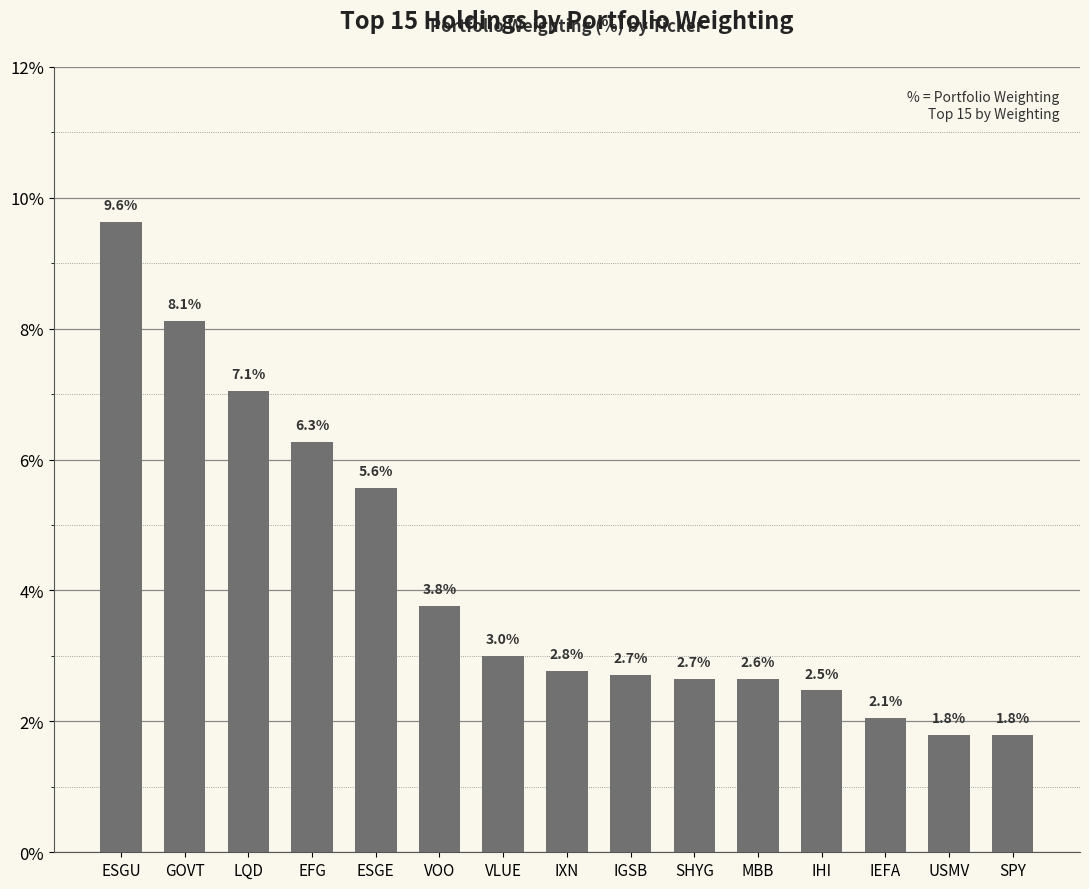

What position from the left is IHI?

12